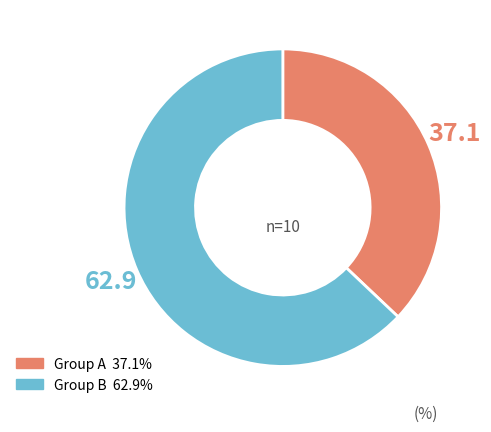

Count the number of slices in the pie.

2